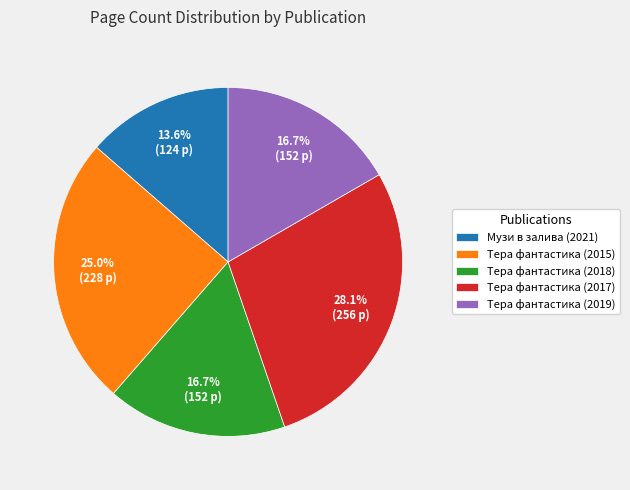

Count the number of slices in the pie.

5